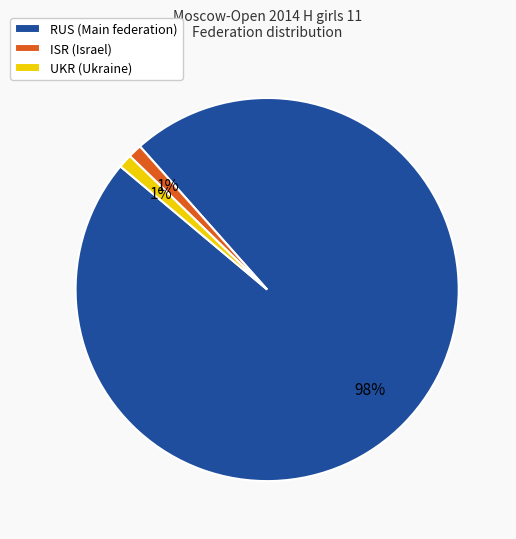

True or false: RUS accounts for 98% of the total.

True